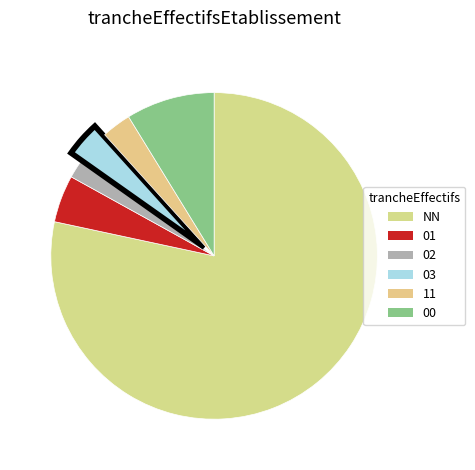

Does 11 account for over 50% of the chart?

No